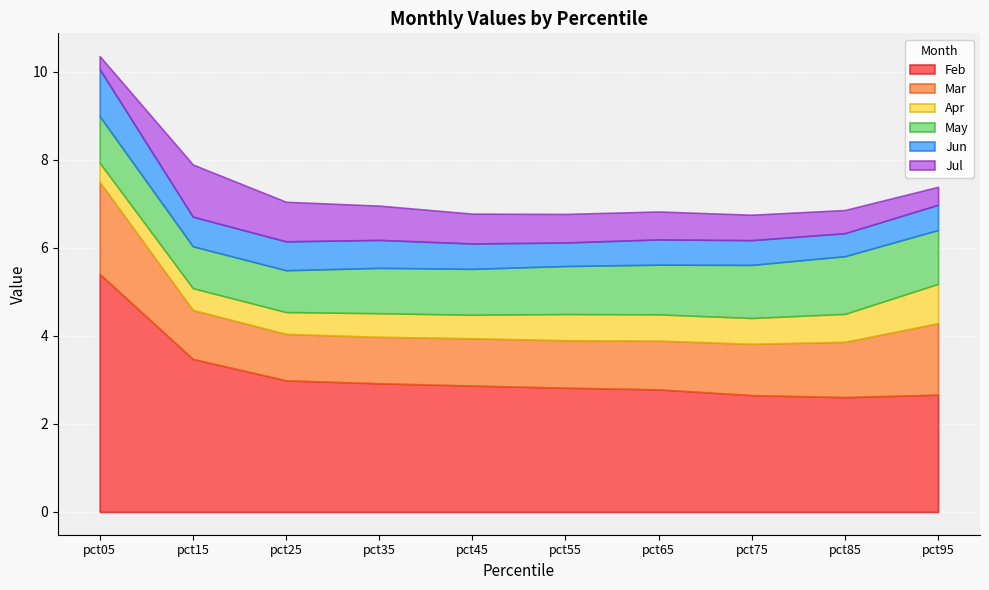

At which category is the sum across all series the highest?

pct05